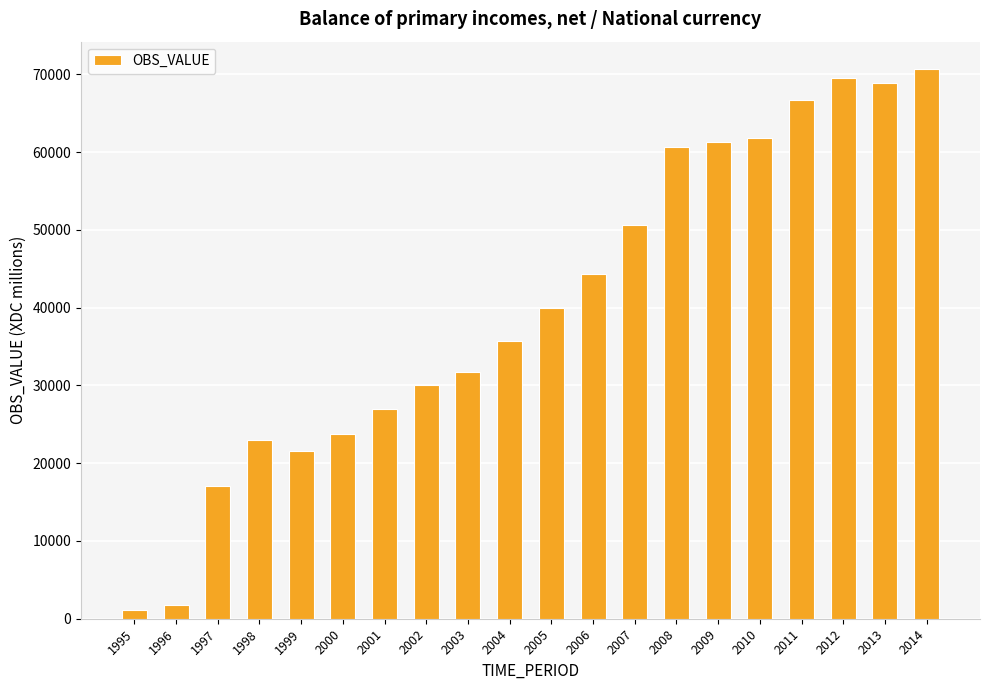

Does the chart contain any negative values?

No